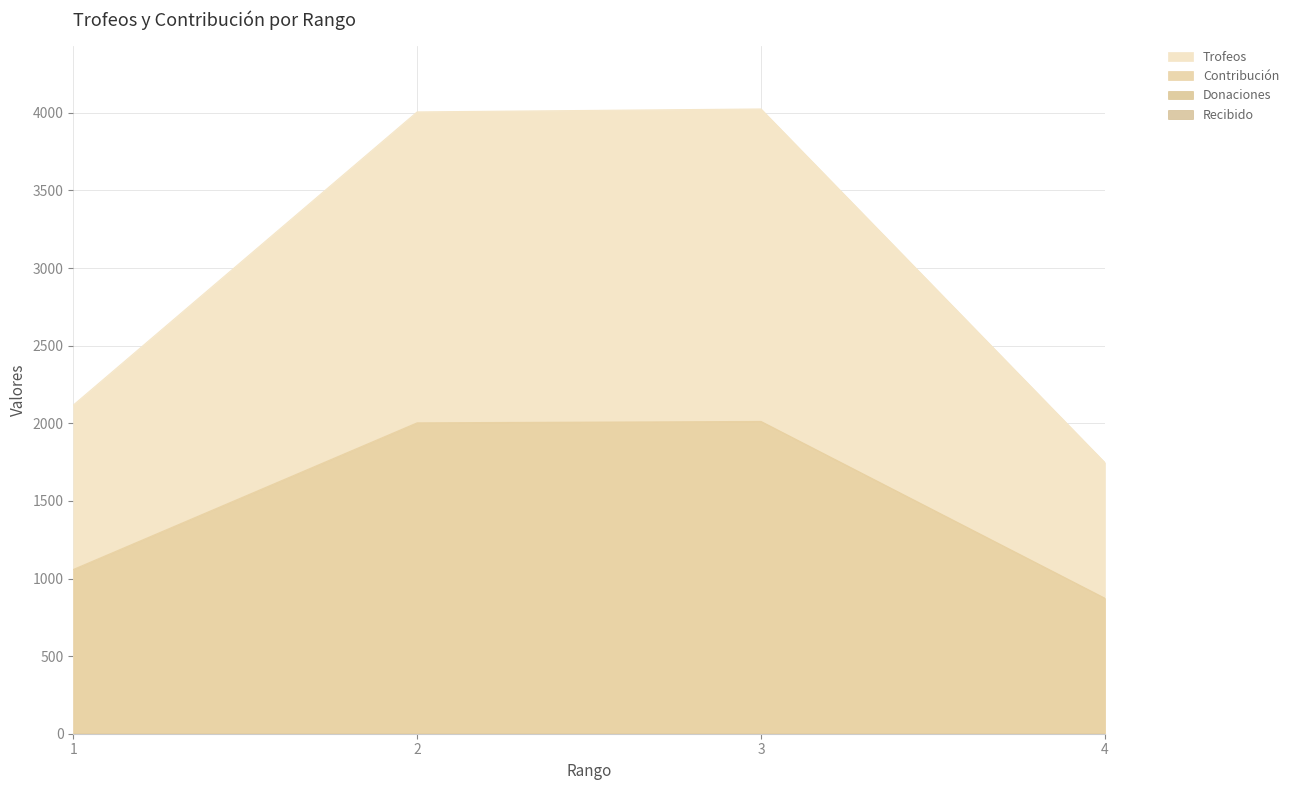

What is the difference between the maximum and minimum values in the Contribución series?

1139